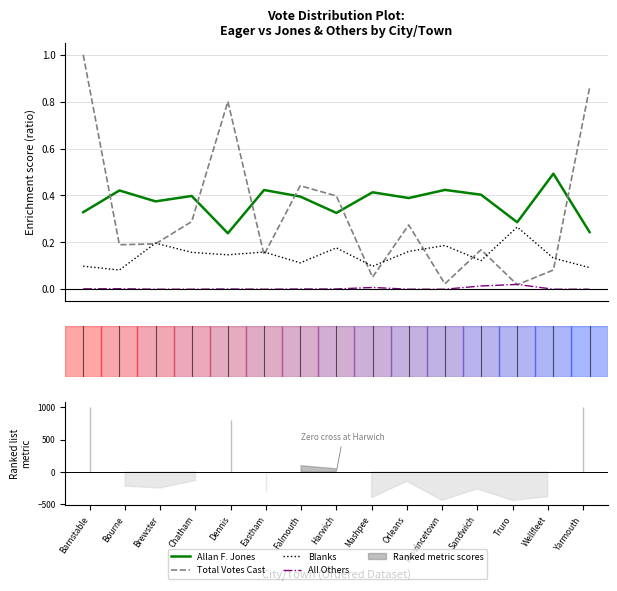

How many values in the All Others series exceed 0?

8